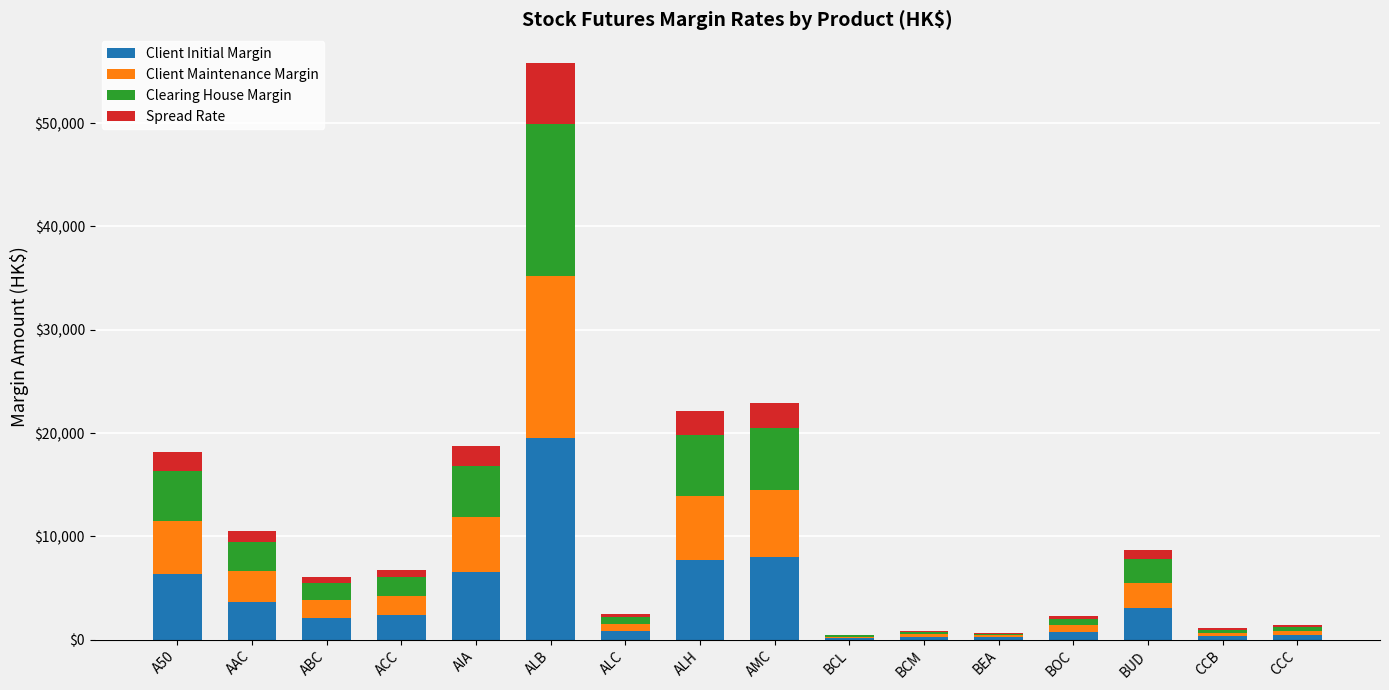

What is the sum of all Client Initial Margin values?

62821